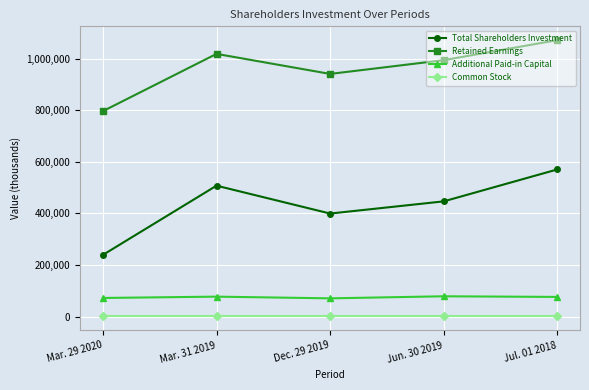

At how many categories does at least one series exceed 1062223?

1